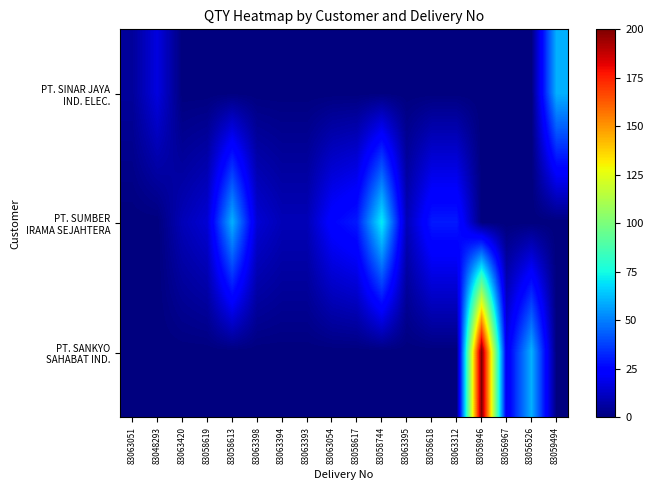

At how many categories does at least one series exceed 126?

1